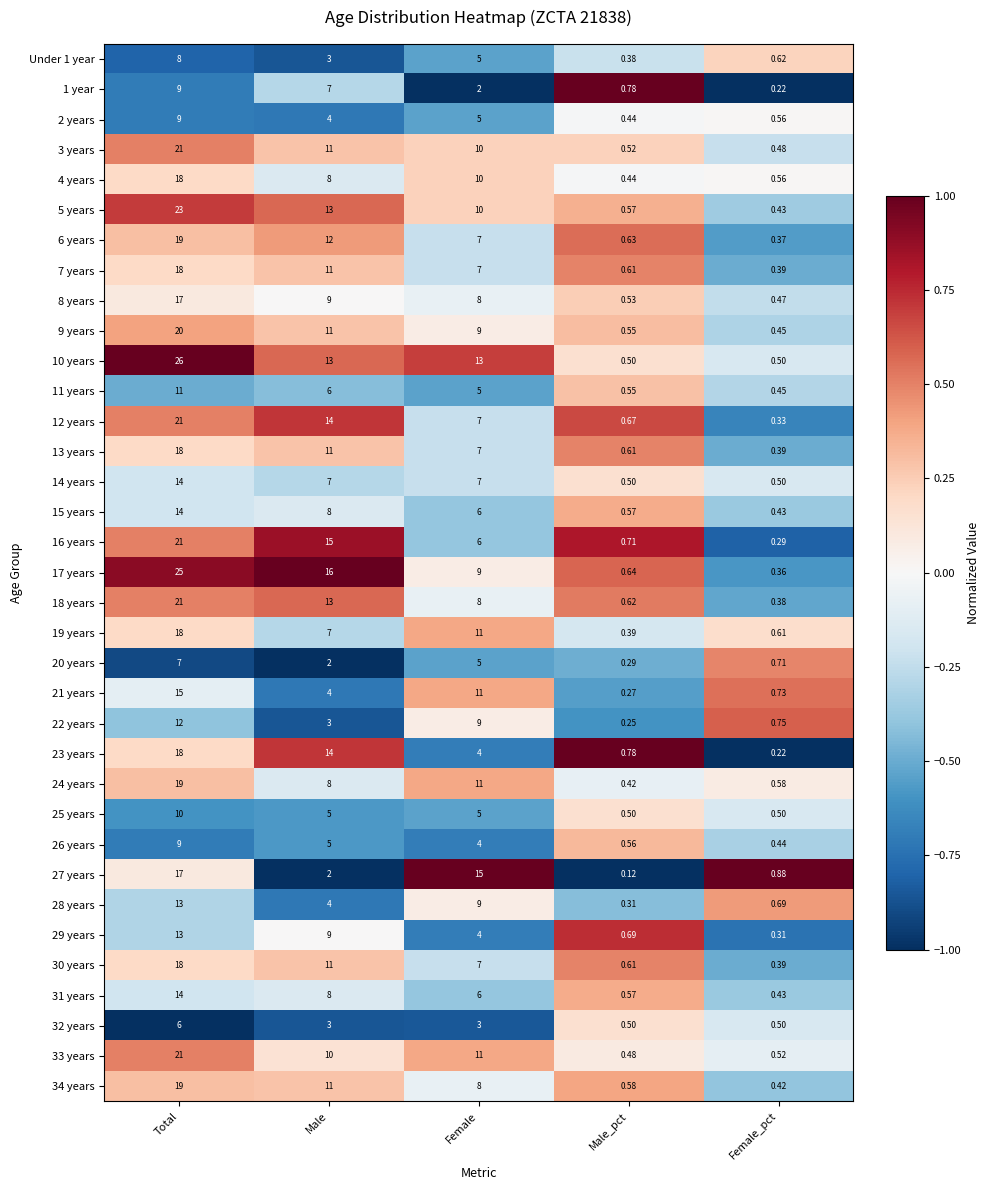

Which category has the highest value across all series?

Total